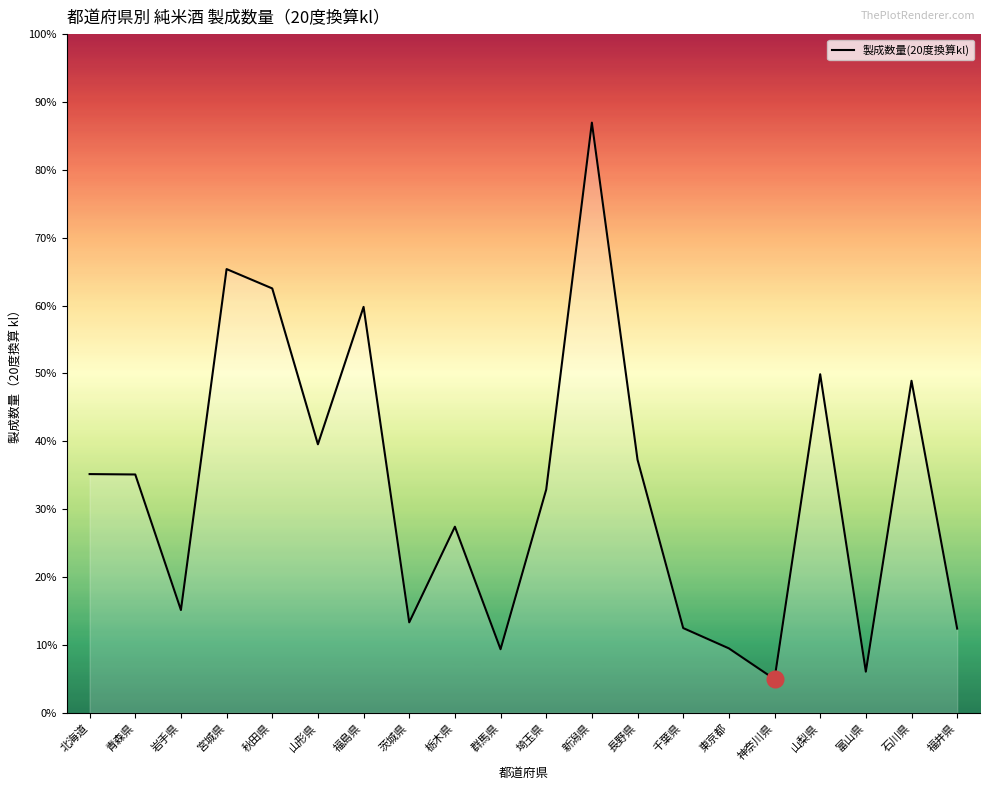

What is the ratio of the value at 青森県 to the value at 群馬県?

3.7